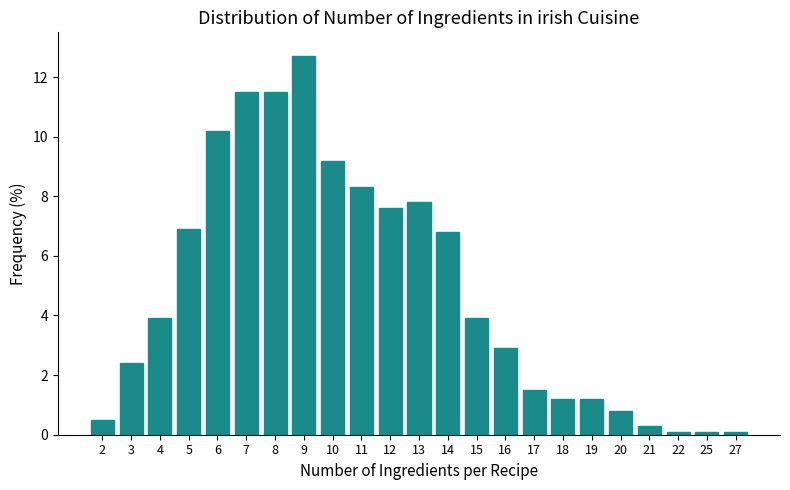

Reading left to right, list all the values displayed in this chart.

0.5	2.4	3.9	6.9	10.2	11.5	11.5	12.7	9.2	8.3	7.6	7.8	6.8	3.9	2.9	1.5	1.2	1.2	0.8	0.3	0.1	0.1	0.1